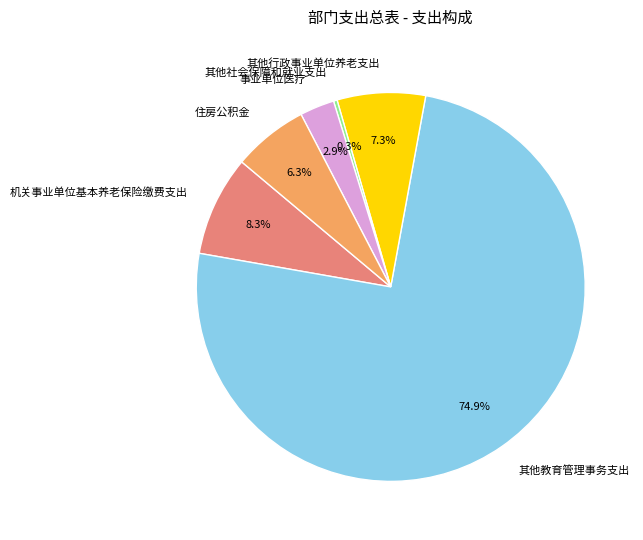

Count the number of slices in the pie.

6